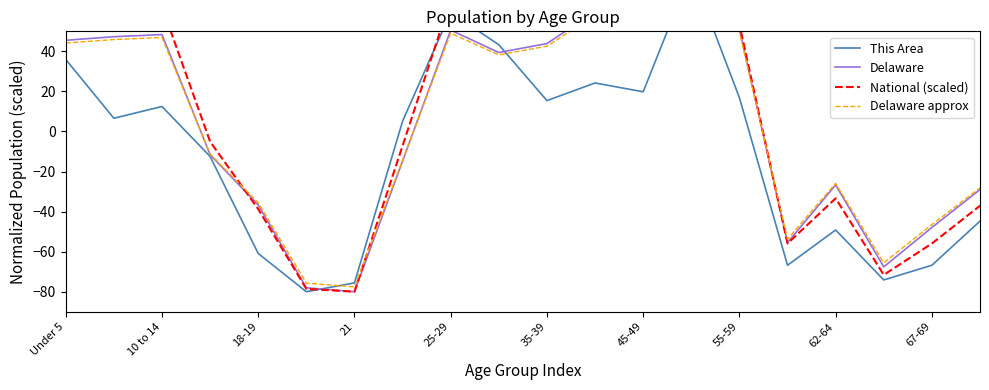

What is the difference between the maximum and minimum values in the National (scaled) series?

160.0